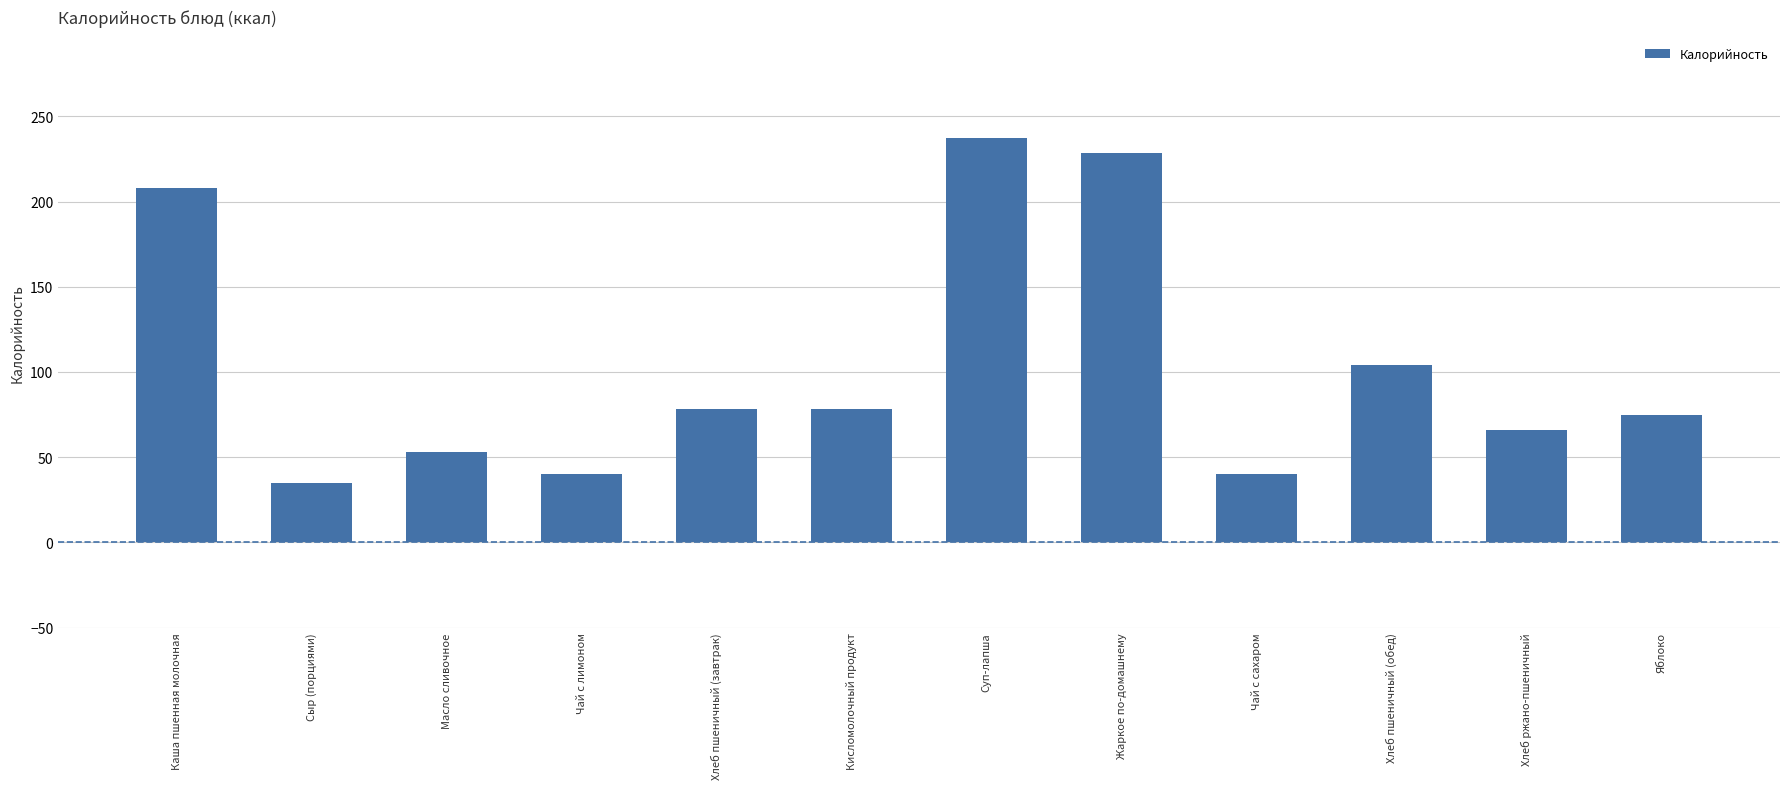

Where is the data nearest to the value 136?

Хлеб пшеничный (обед)